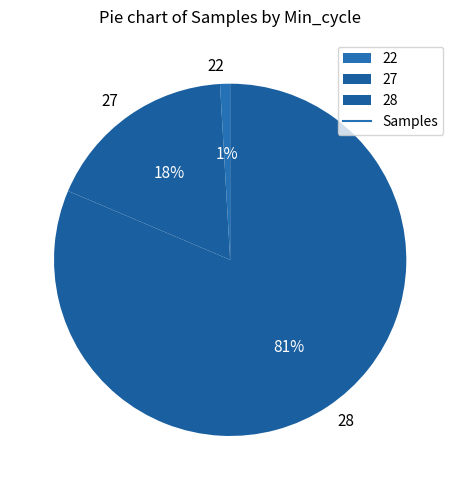

The 28 slice represents 81% of the pie. True or false?

True